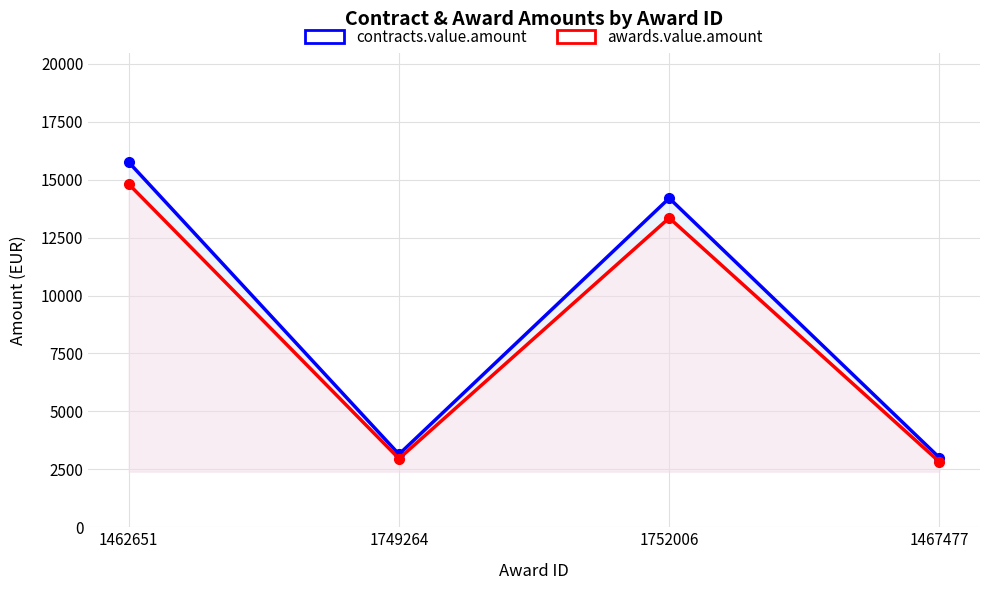

How many data points in contracts.value.amount are less than 14200?

2